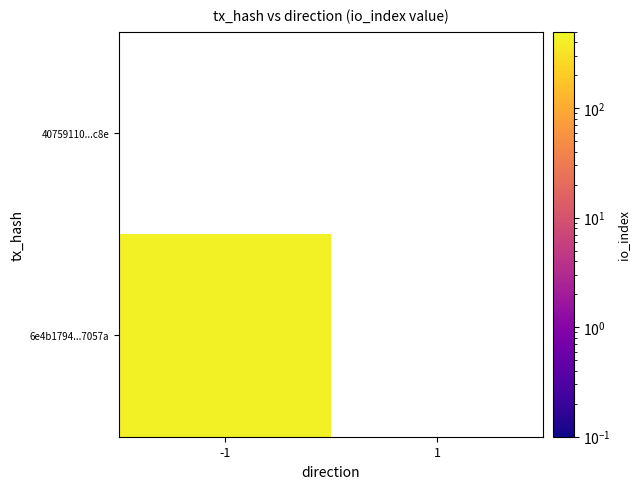

Which series has the largest total across all categories?

6e4b1794009d1c8c3f7429c442e84b4f9c7057a